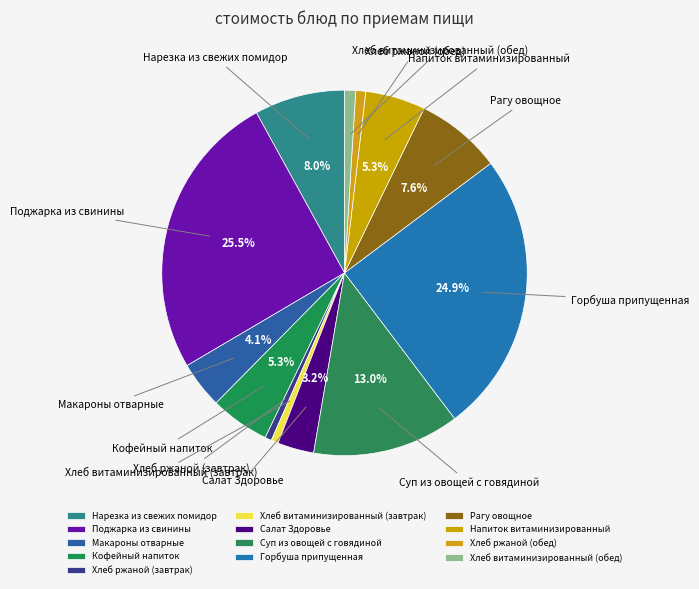

How many segments does this pie chart have?

13